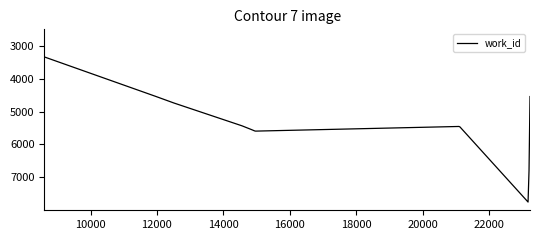

What is the difference between the maximum and minimum values?

4410.5